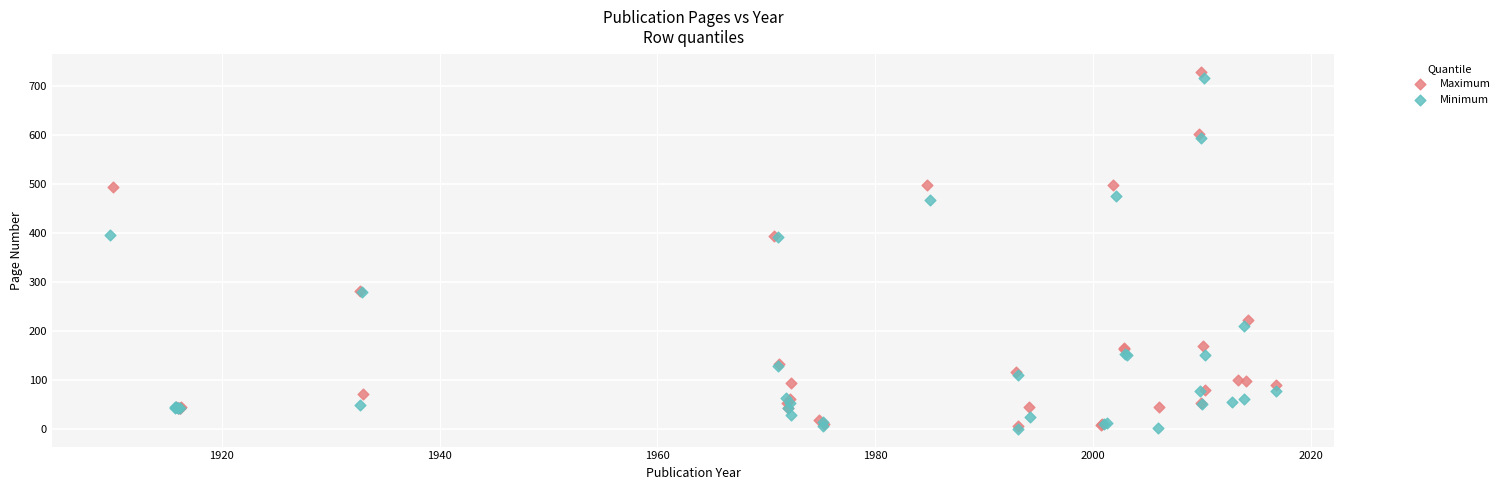

What are all the series names shown in the legend?

Maximum, Minimum